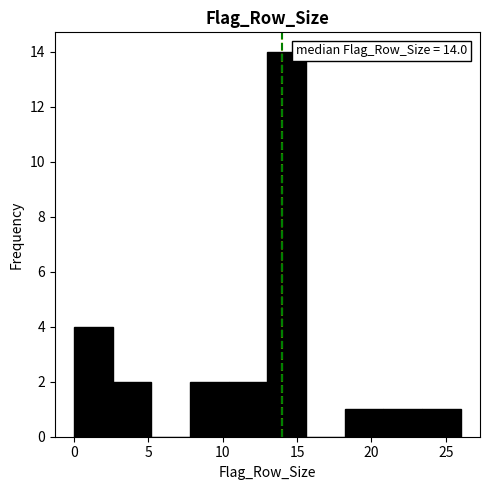

Which range on the x-axis has the tallest bar?

13.0 to 15.6